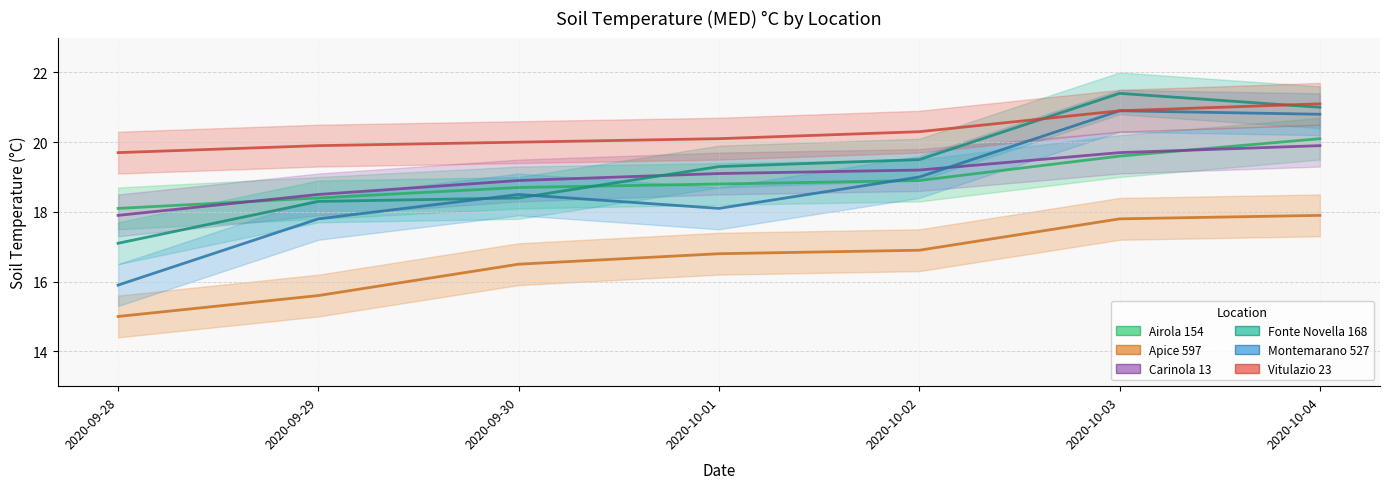

Between 2020-09-30 and 2020-10-04, which is larger?

2020-10-04